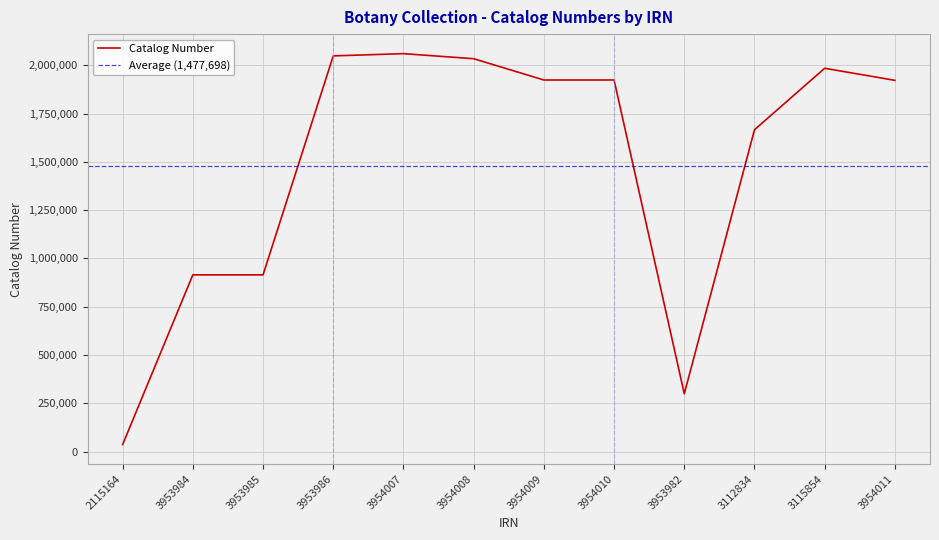

List the labels in order of value, smallest first.

2115164, 3953982, 3953985, 3953984, 3112834, 3954011, 3954010, 3954009, 3115854, 3954008, 3953986, 3954007